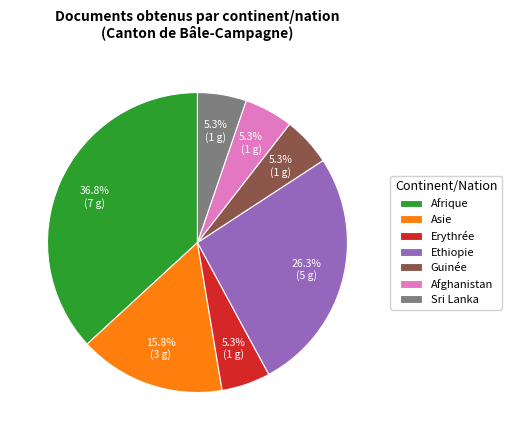

Is Afrique the majority of the pie?

No